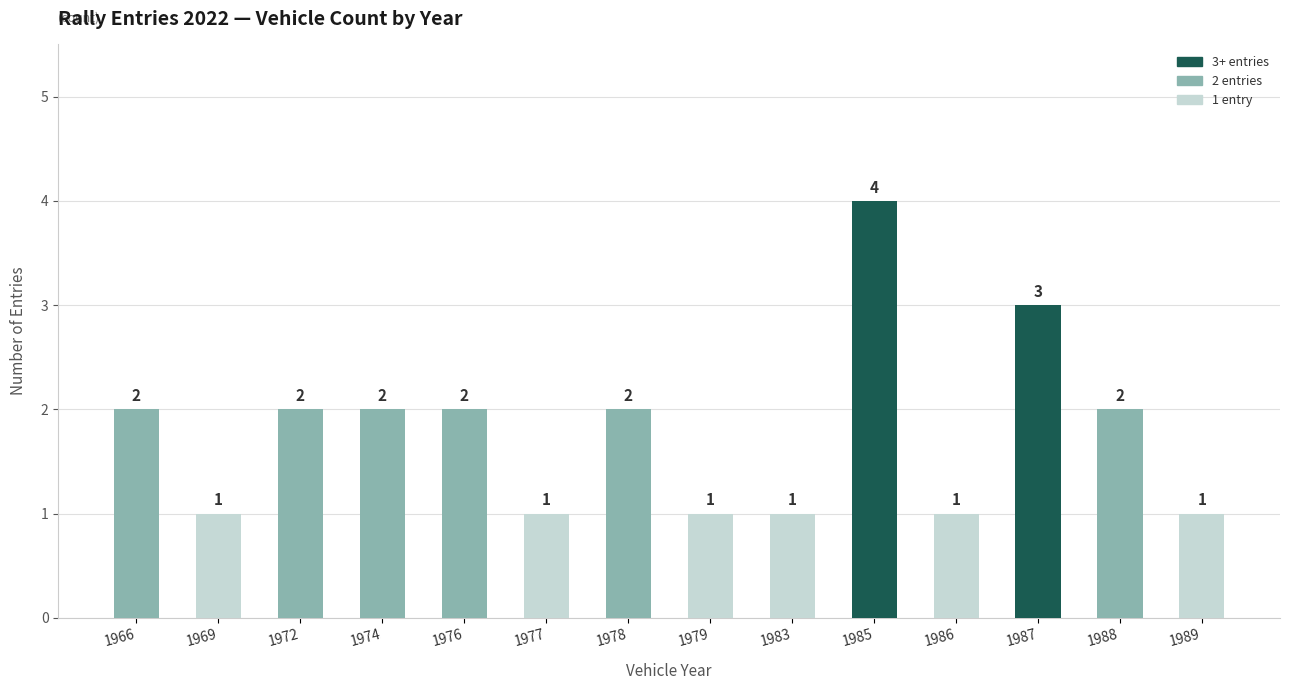

How many data points are less than 2?

6